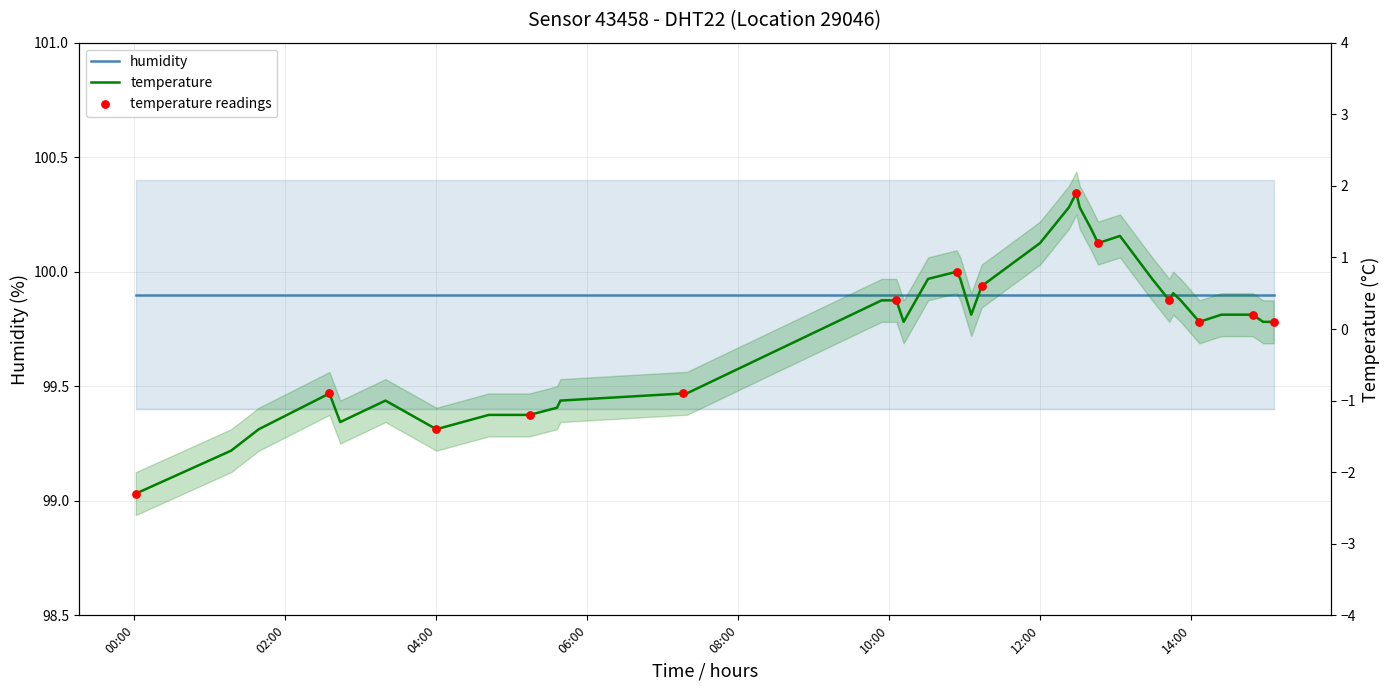

What is the change in value from 2022-12-10T05:35:58 to 2022-12-10T11:05:07?

+1.3